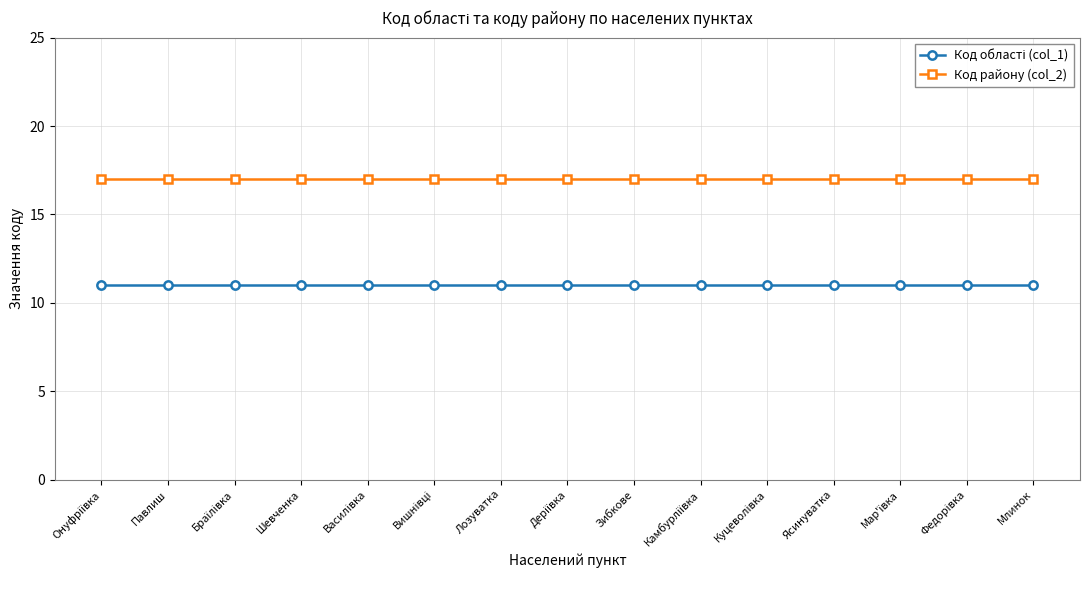

At how many categories does at least one series exceed 13?

15